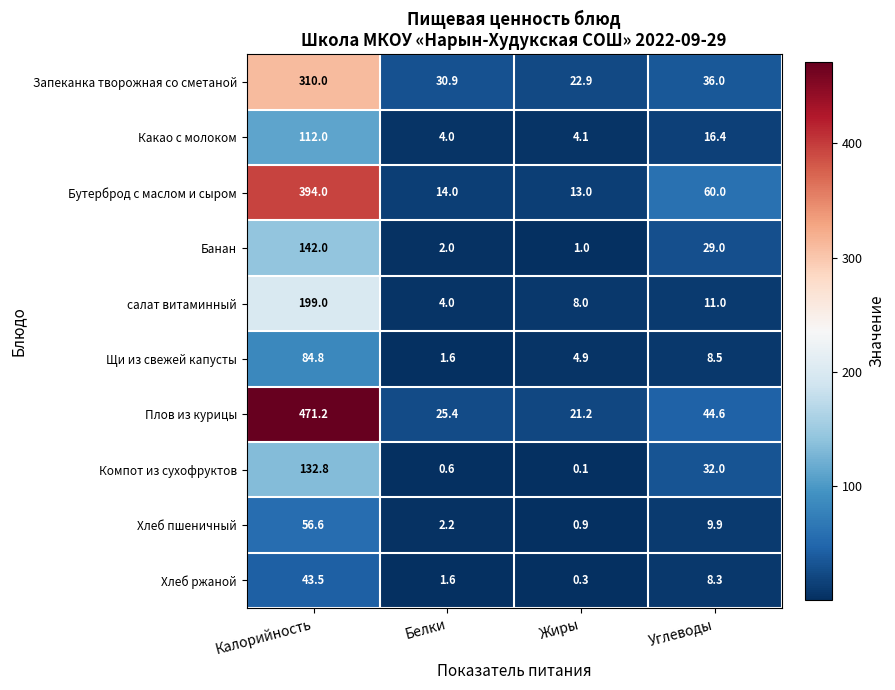

Where does the Запеканка творожная со сметаной series first go above 36?

Калорийность